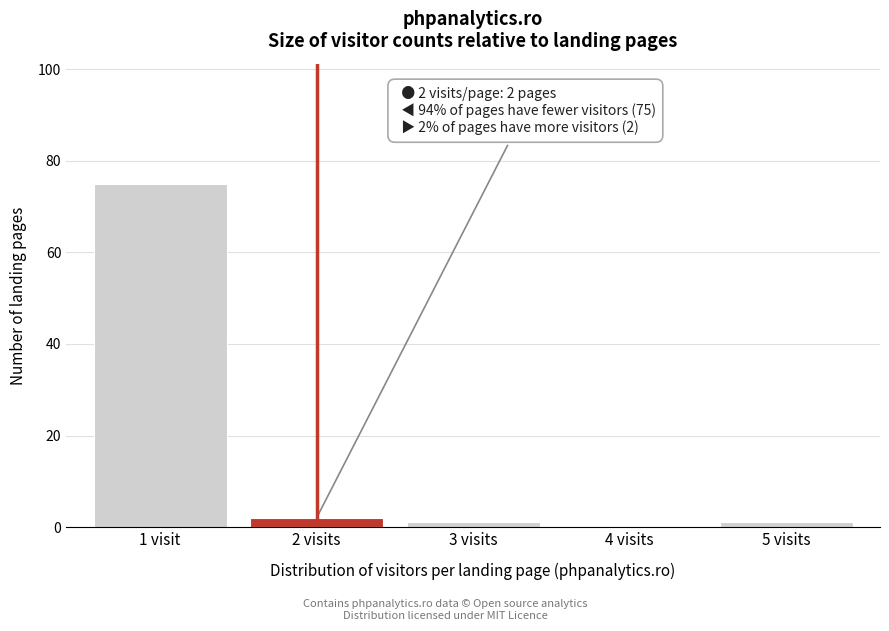

Reading left to right, transcribe all the data shown in this chart.

1 visit=75	2 visits=2	3 visits=1	4 visits=0	5 visits=1